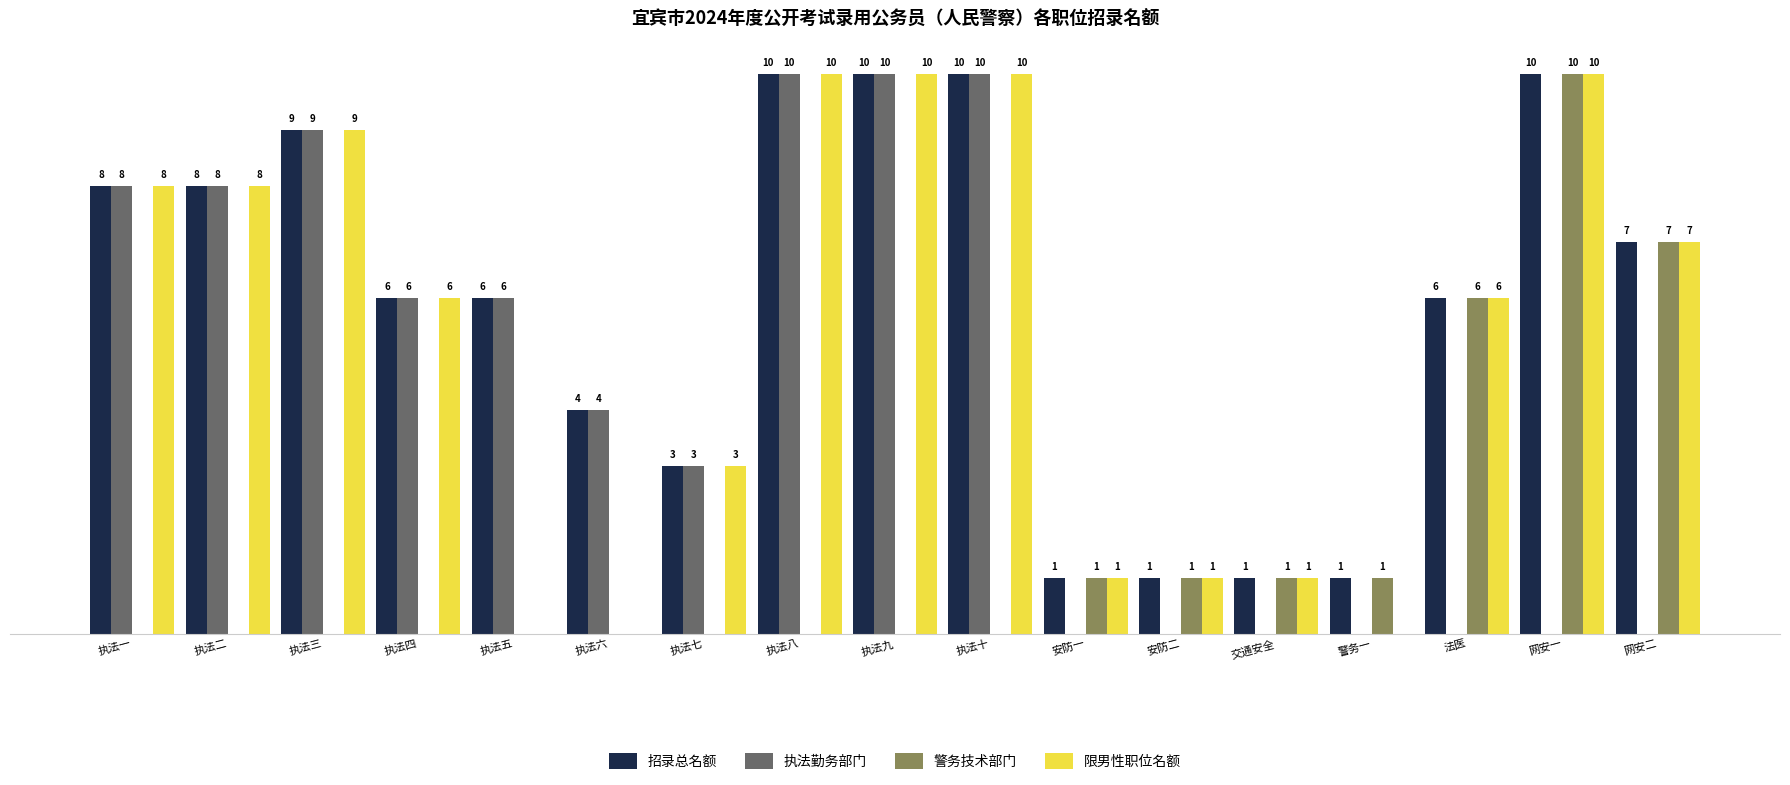

At which label is 警务技术部门 closest to 5?

法医